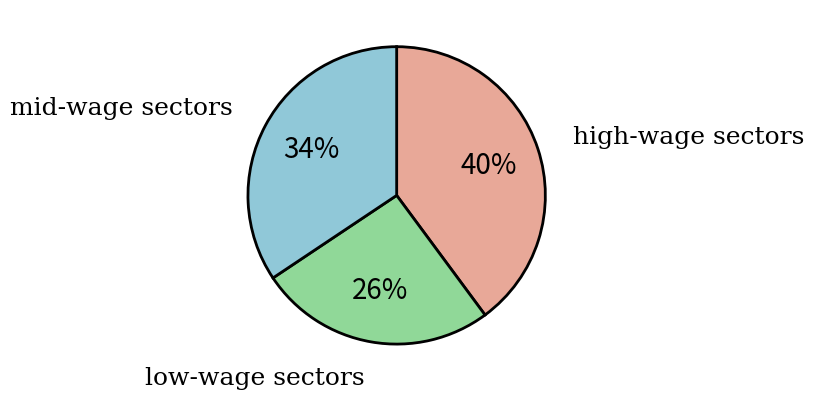

Which slice is the largest?

high-wage sectors